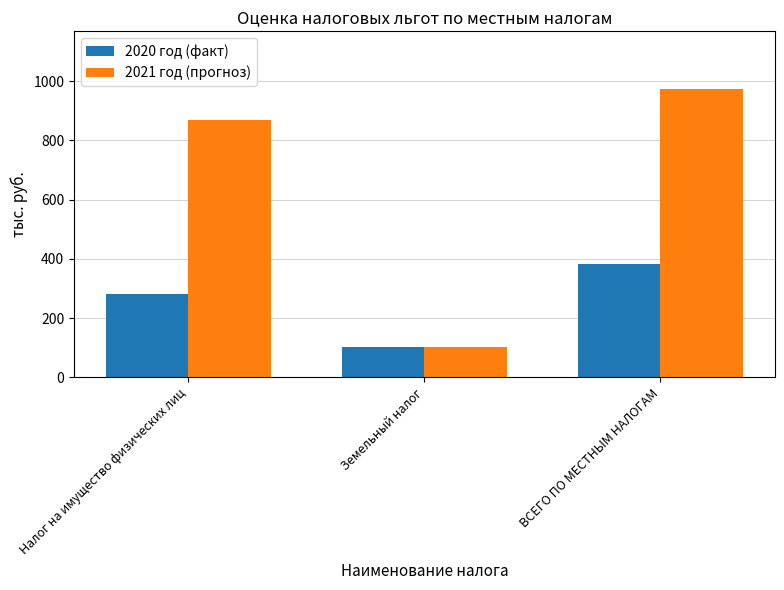

What is the difference between the maximum and minimum values in the 2020 год (факт) series?

280.0